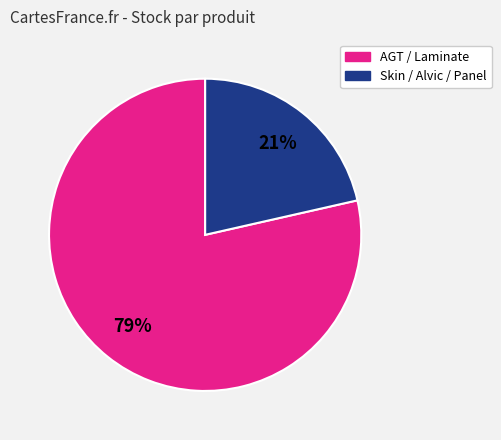

Is there a majority slice in this chart?

Yes